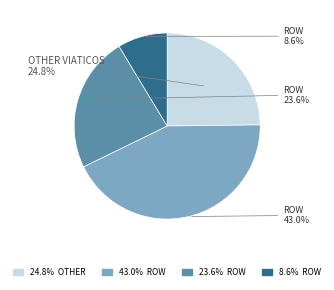

Is there a majority slice in this chart?

No